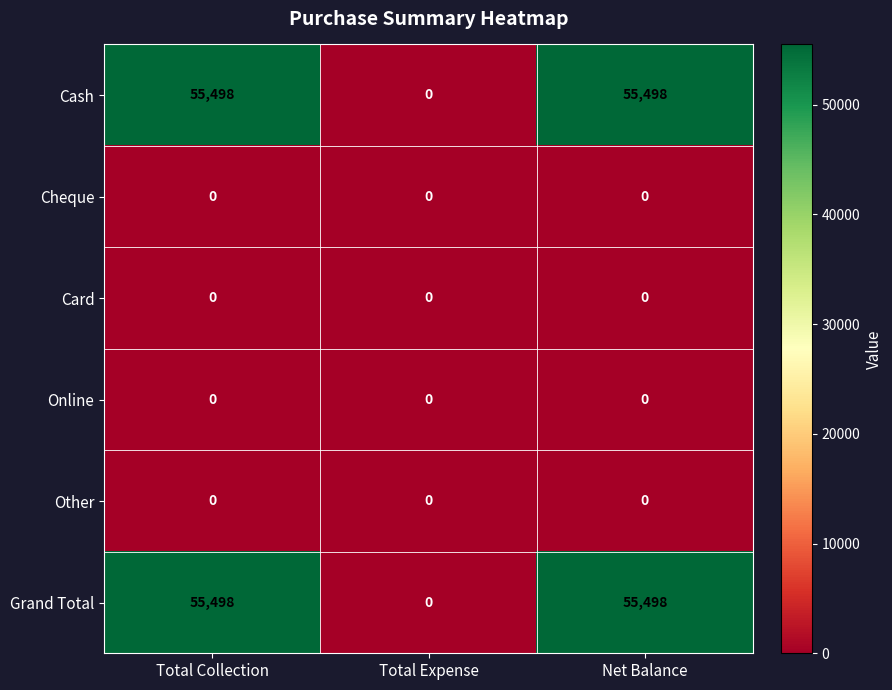

Is the value of Other at Net Balance greater than the value of Cash at Net Balance?

No